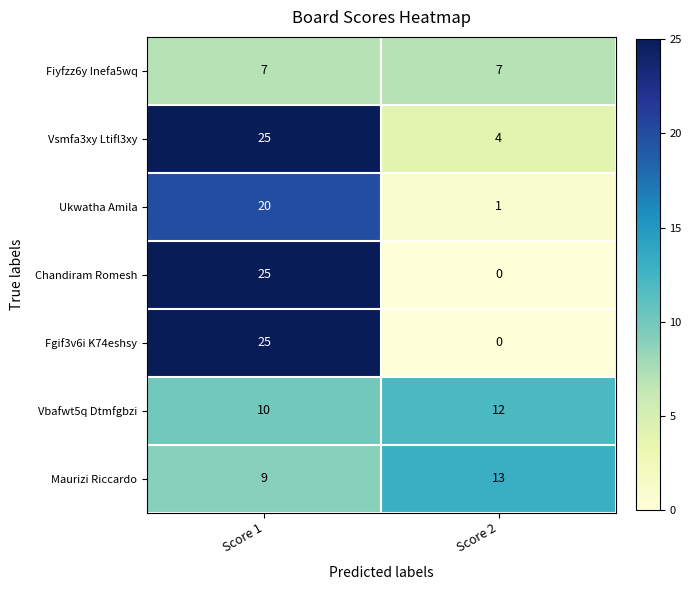

What is the minimum value for Fiyfzz6y Inefa5wq?

7